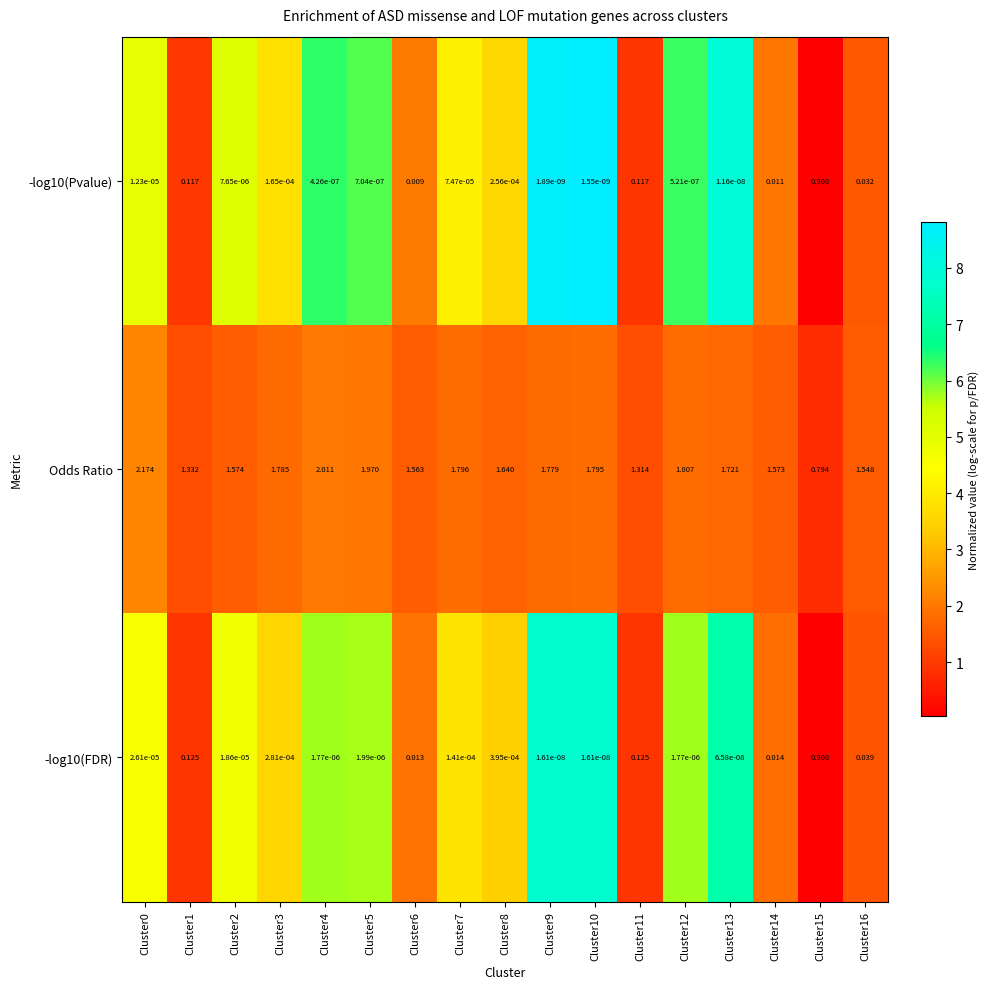

Which series has the widest spread of values?

Odds Ratio